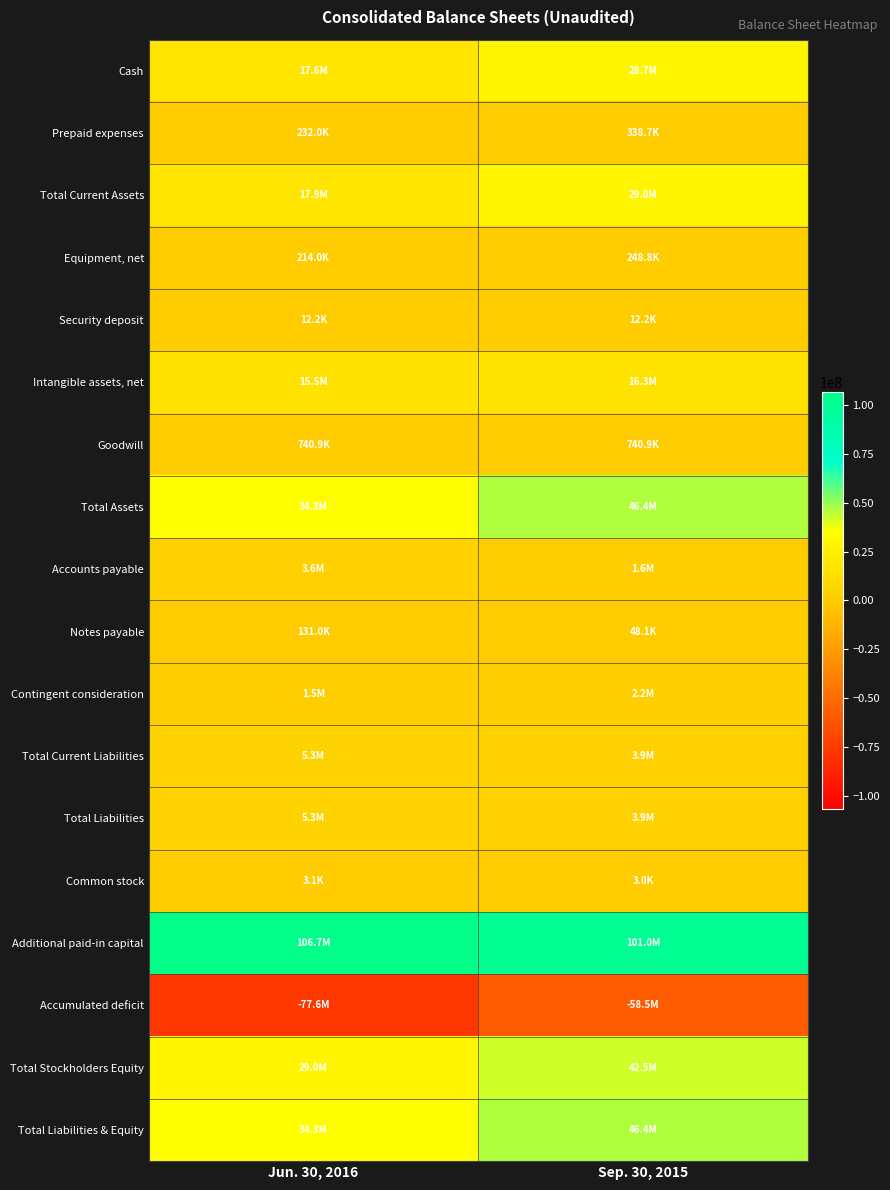

What is the total value across all series at Jun. 30, 2016?

194718425